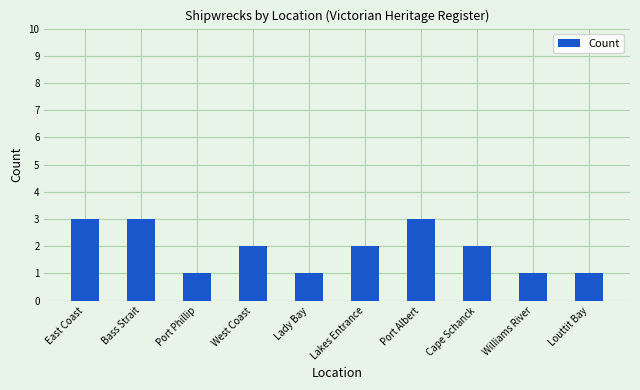

Reading left to right, list all the values displayed in this chart.

3	3	1	2	1	2	3	2	1	1